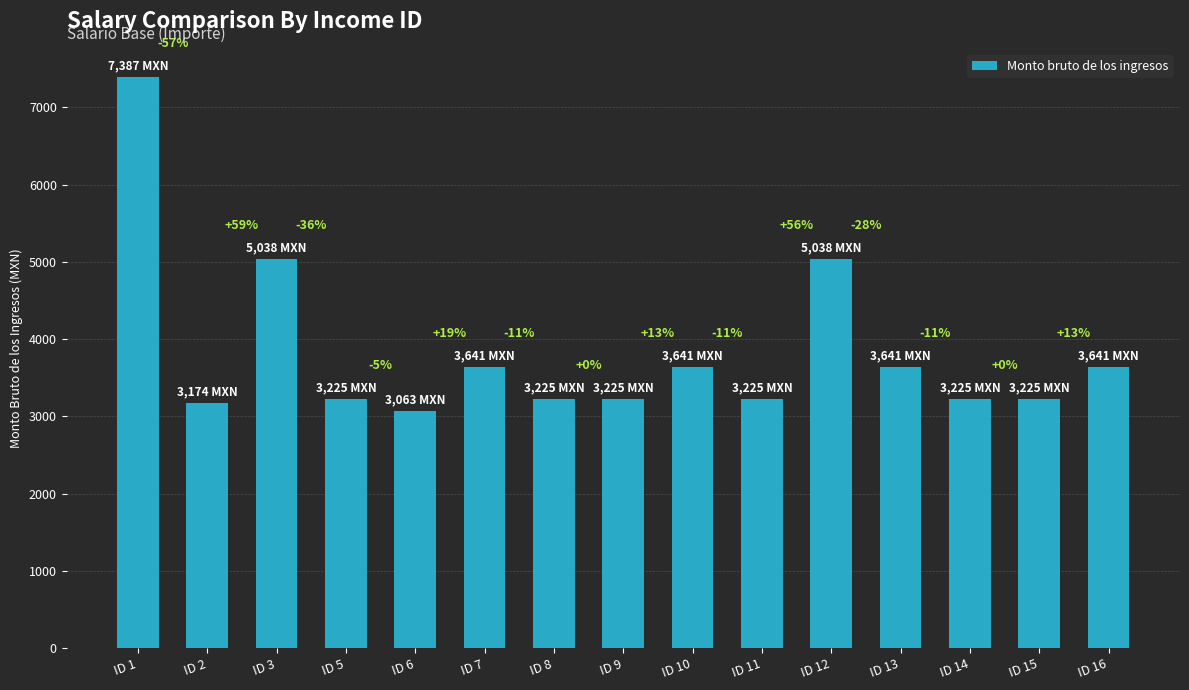

Which has a higher value, ID 15 or ID 1?

ID 1